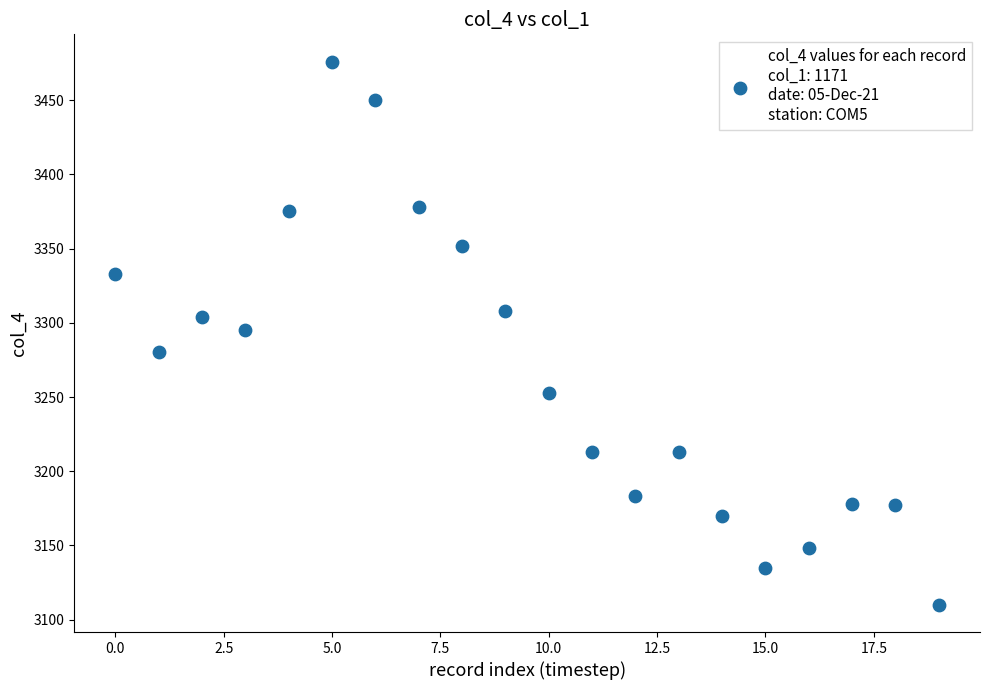

What is the range of Y values (max minus min)?

366